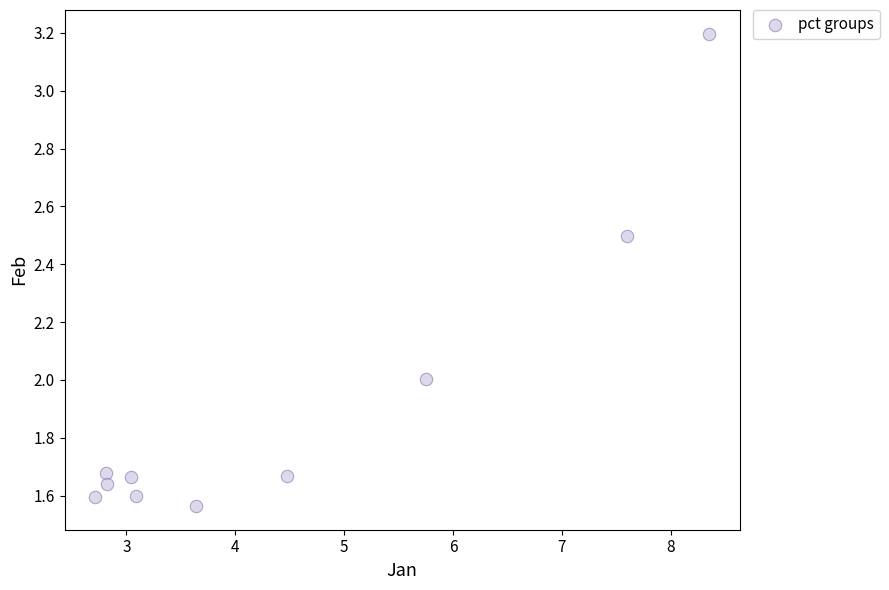

What is the average X value?

4.4